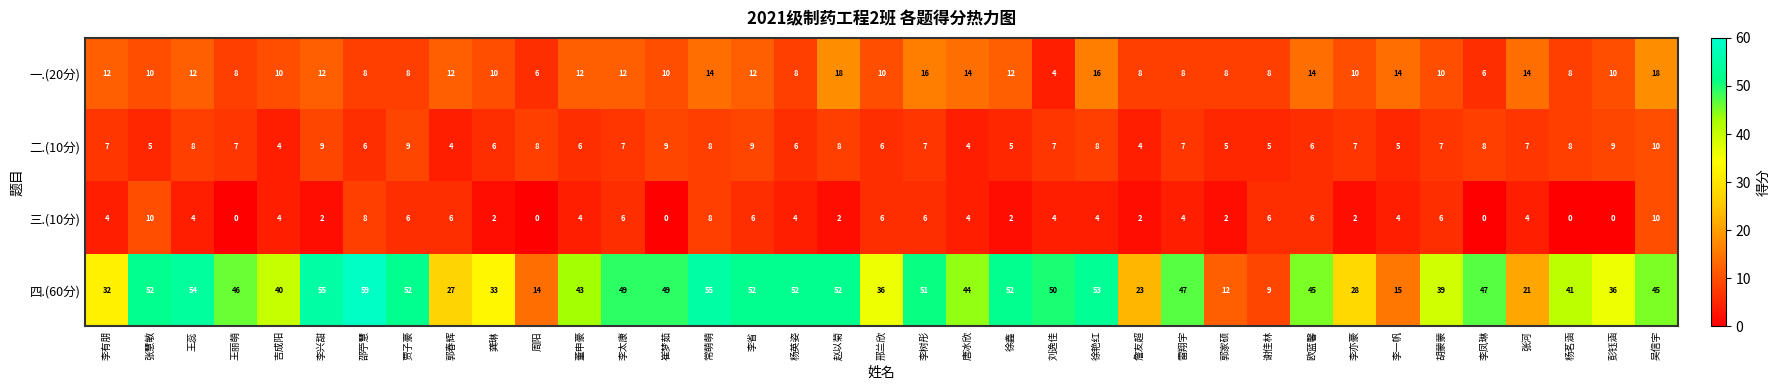

Which series changed the most between 邢兰欣 and 徐鑫?

四.(60分)